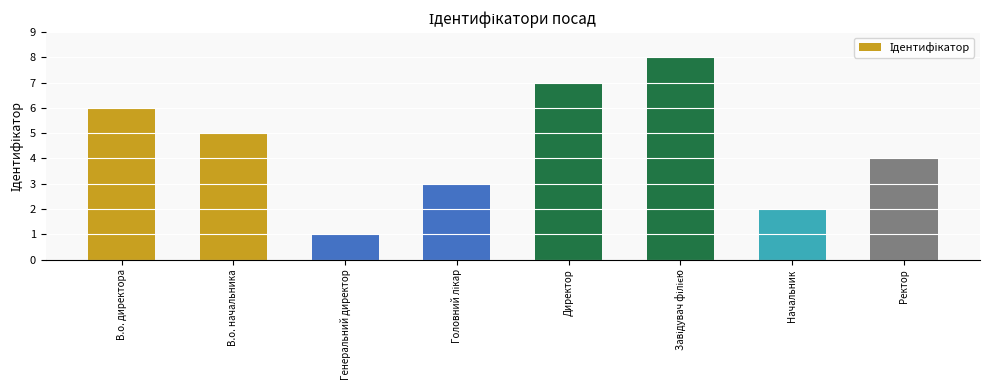

The value at Ректор is 2. True or false?

False